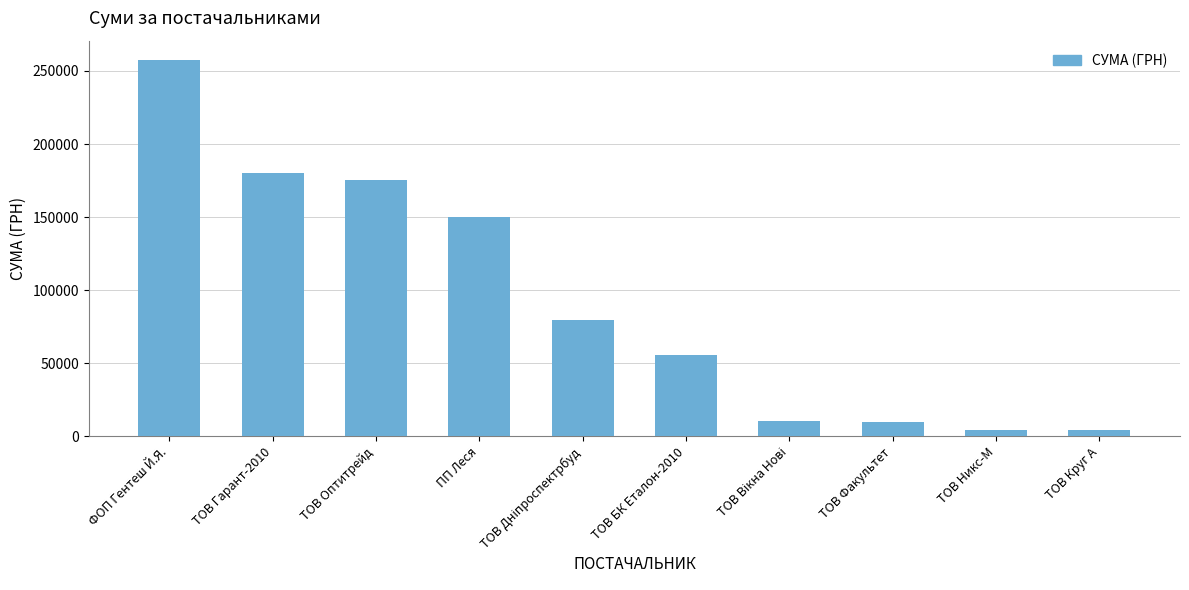

What is the sum of all values?

927076.8